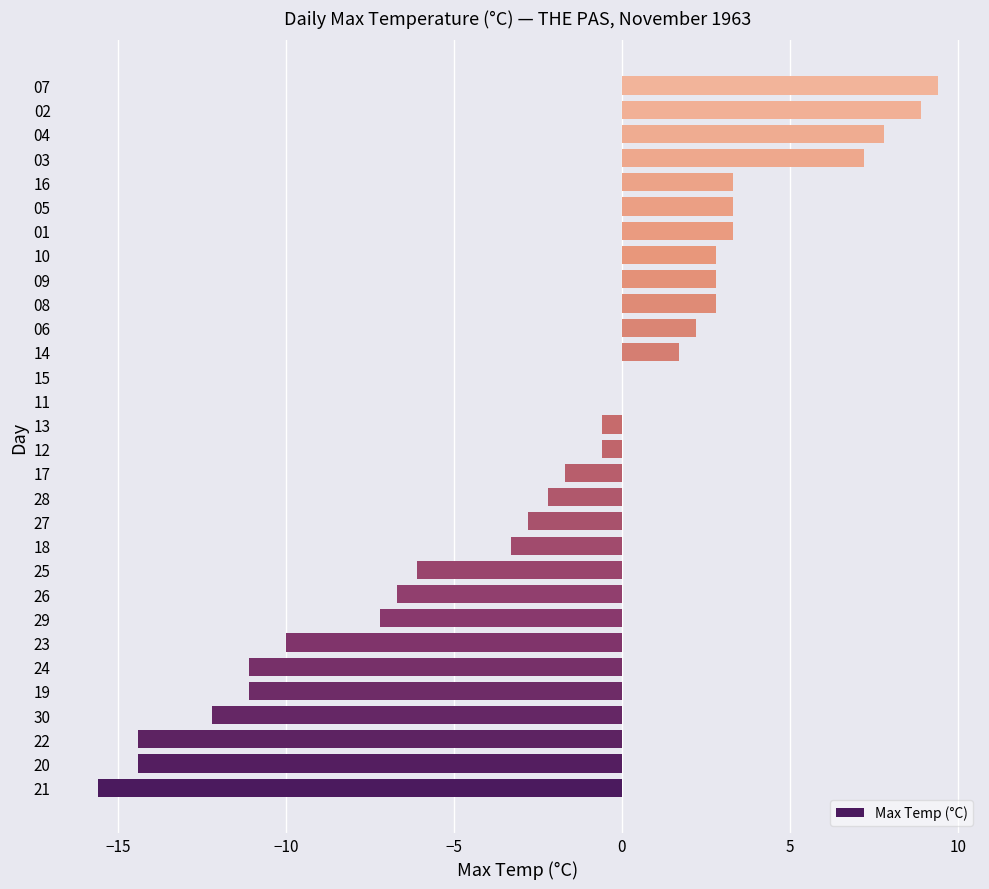

Are the bars grouped side by side (vs. stacked)?

No